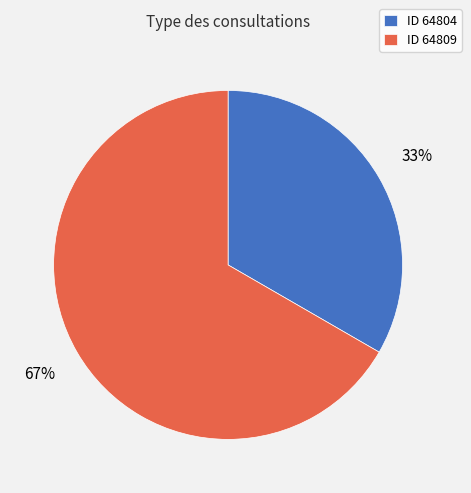

To the nearest percent, what is the combined percentage of ID 64809 and ID 64804?

100%